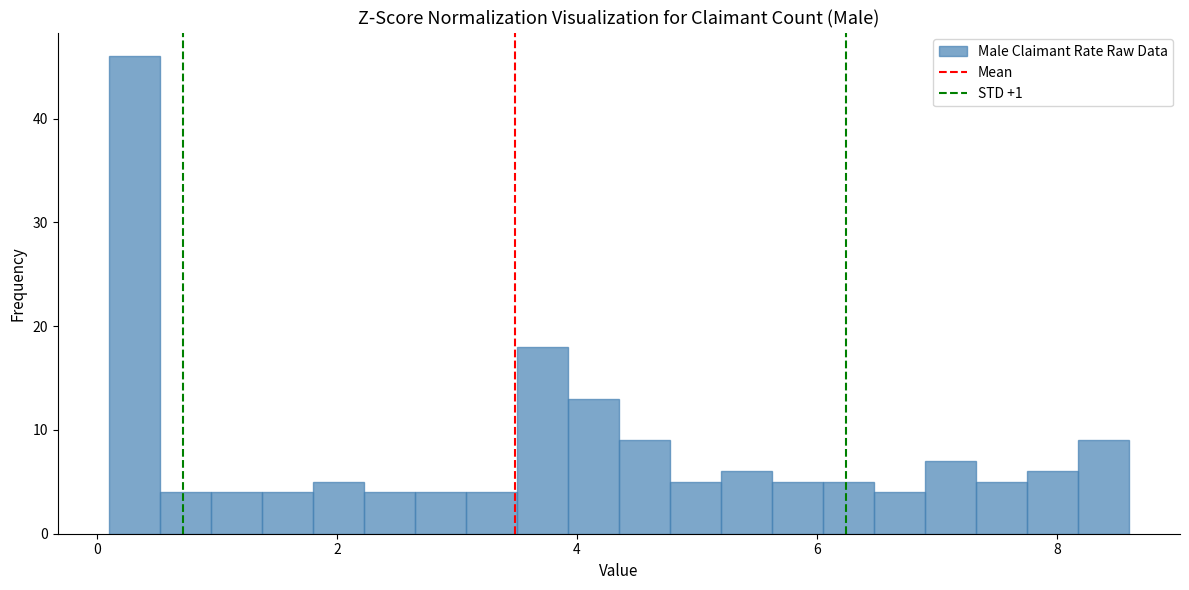

Around what value on the x-axis is the tallest bar? Give the approximate position of its centre, as read against the axis.

0.4